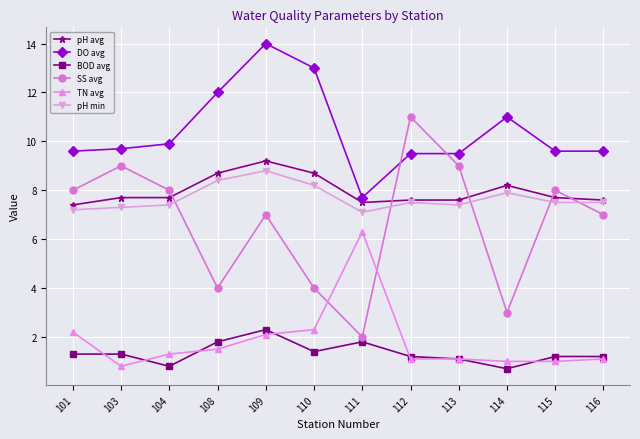

What is the maximum value shown in the chart?

14.0